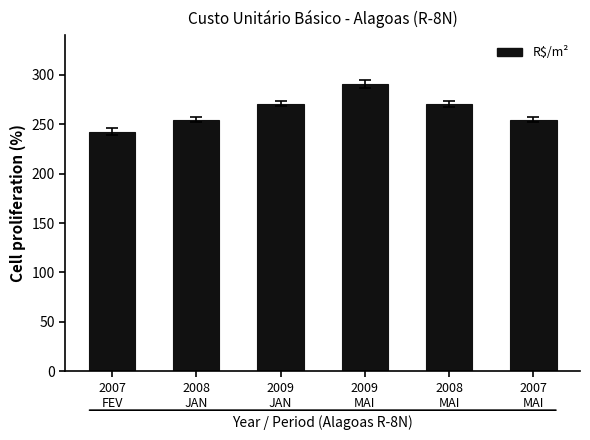

The chart shows a value of 58.3 at 2009
JAN. True or false?

False